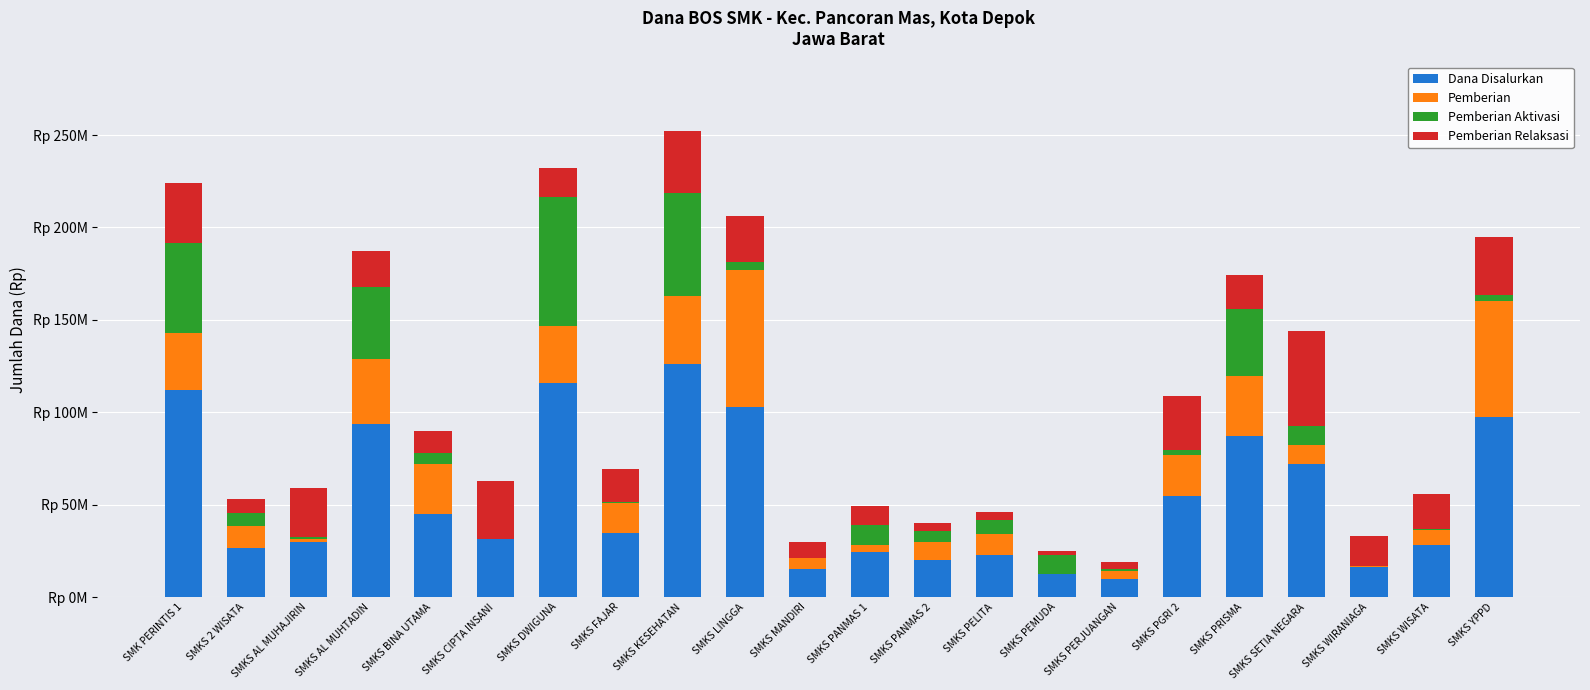

Is it true that Pemberian Aktivasi equals 7000000 at SMKS 2 WISATA?

True